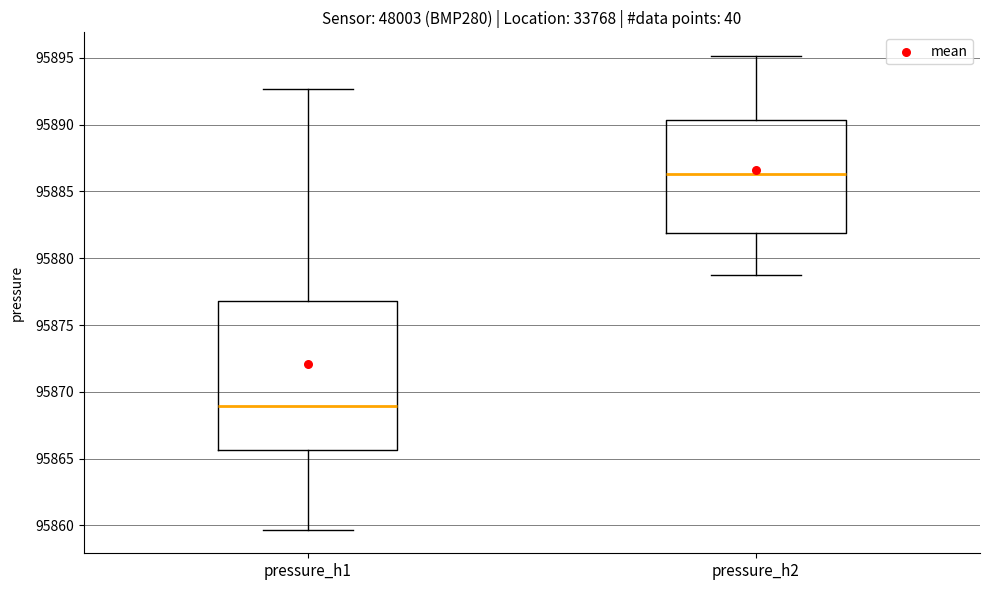

Reading left to right, transcribe this box plot: for each box, give where its median line is, the range the box spans, and where its two whiskers end, as read against the y-axis. The values are not printed on the chart, so give them approximately, as read against the axis.

pressure_h1: median 95869.0, box 95865.5 to 95877.0, whiskers 95859.5 to 95892.5
pressure_h2: median 95886.5, box 95882.0 to 95890.5, whiskers 95878.5 to 95895.0